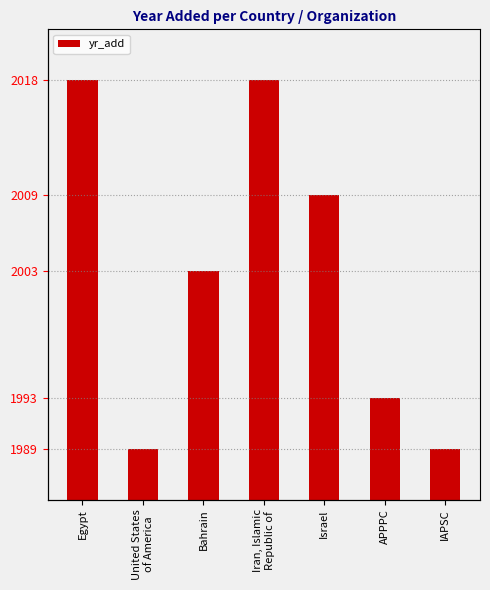

Between United States
of America and IAPSC, which is larger?

United States
of America